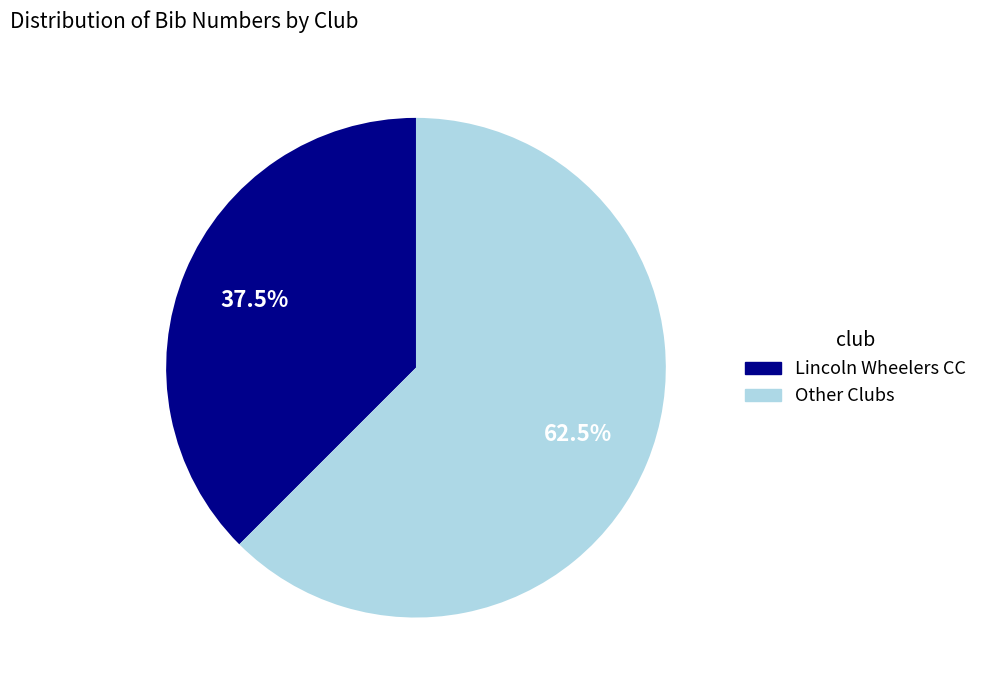

Is there any slice that represents more than half of the pie?

Yes